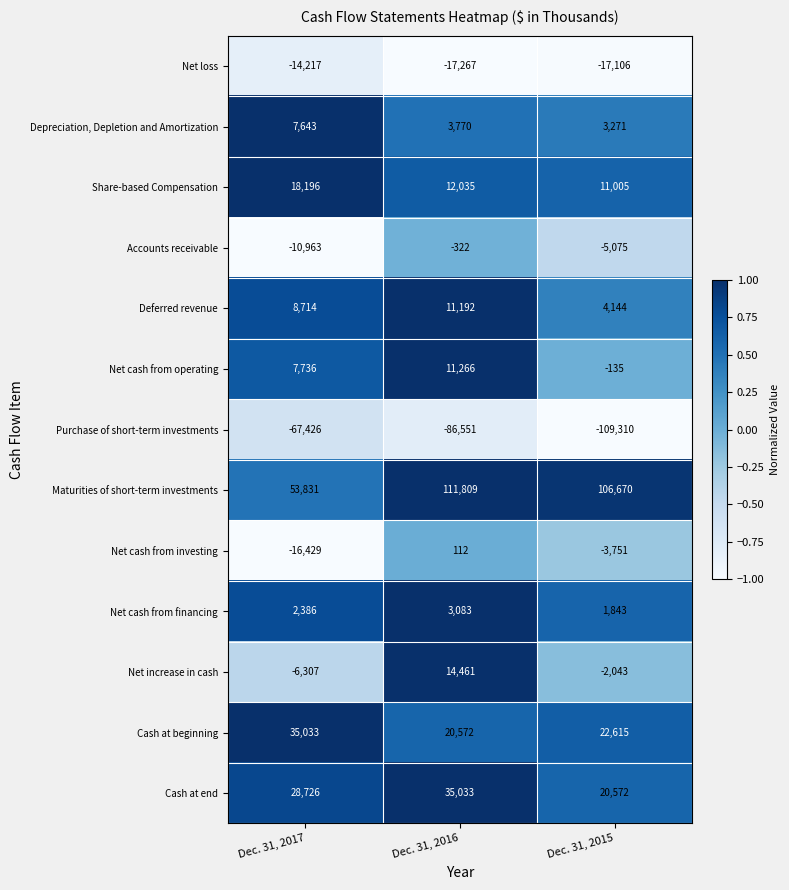

At which category is the sum across all series the highest?

Dec. 31, 2016